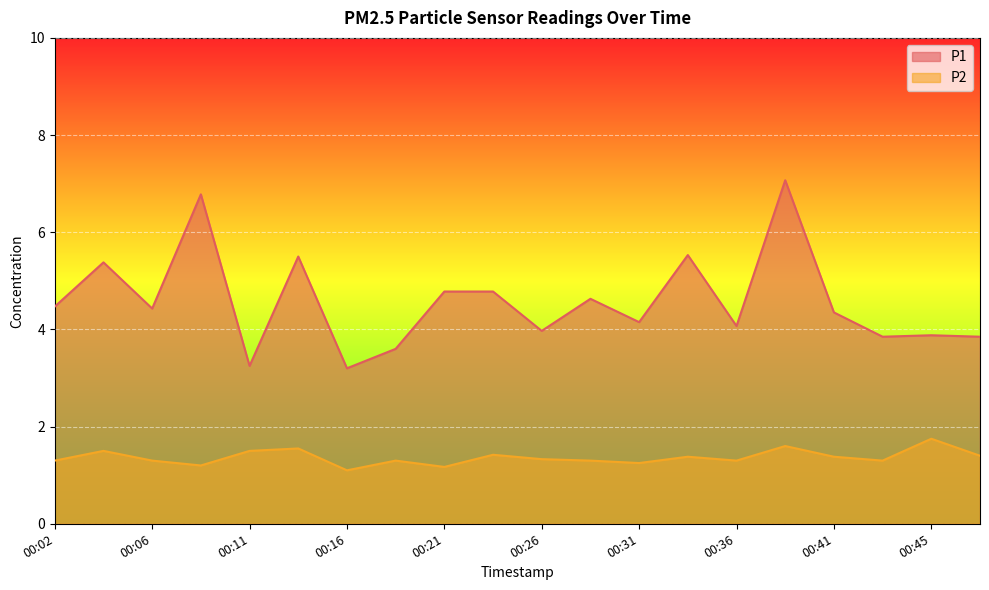

What is the sum of all P2 values?

27.3